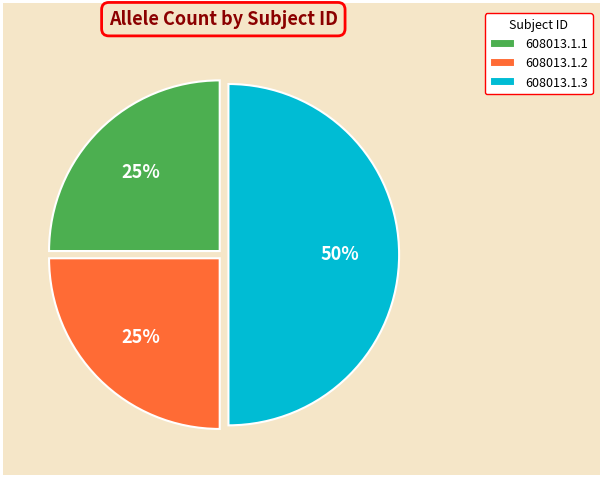

Is it true that 608013.1.1 is 25% of the pie?

True